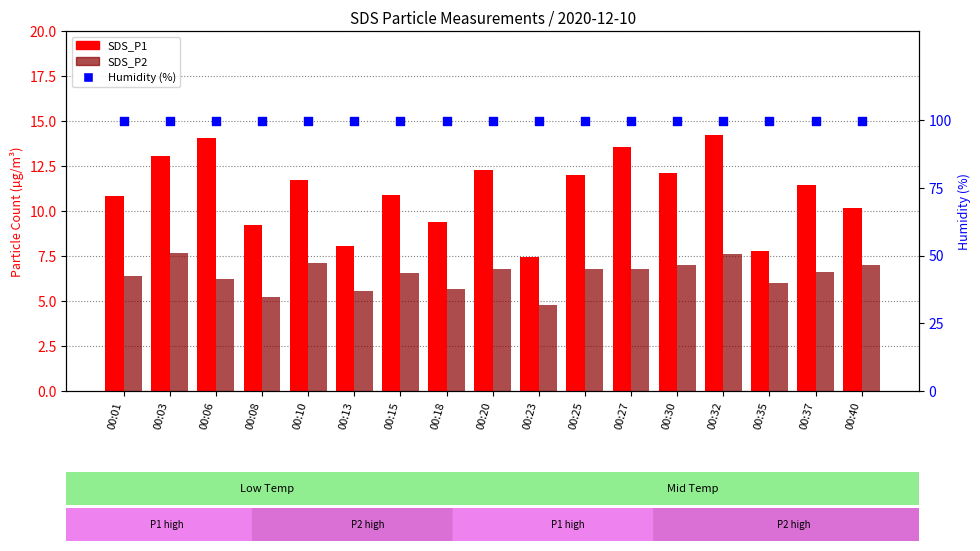

What are all the series names shown in the legend?

SDS_P1, SDS_P2, Humidity (%)